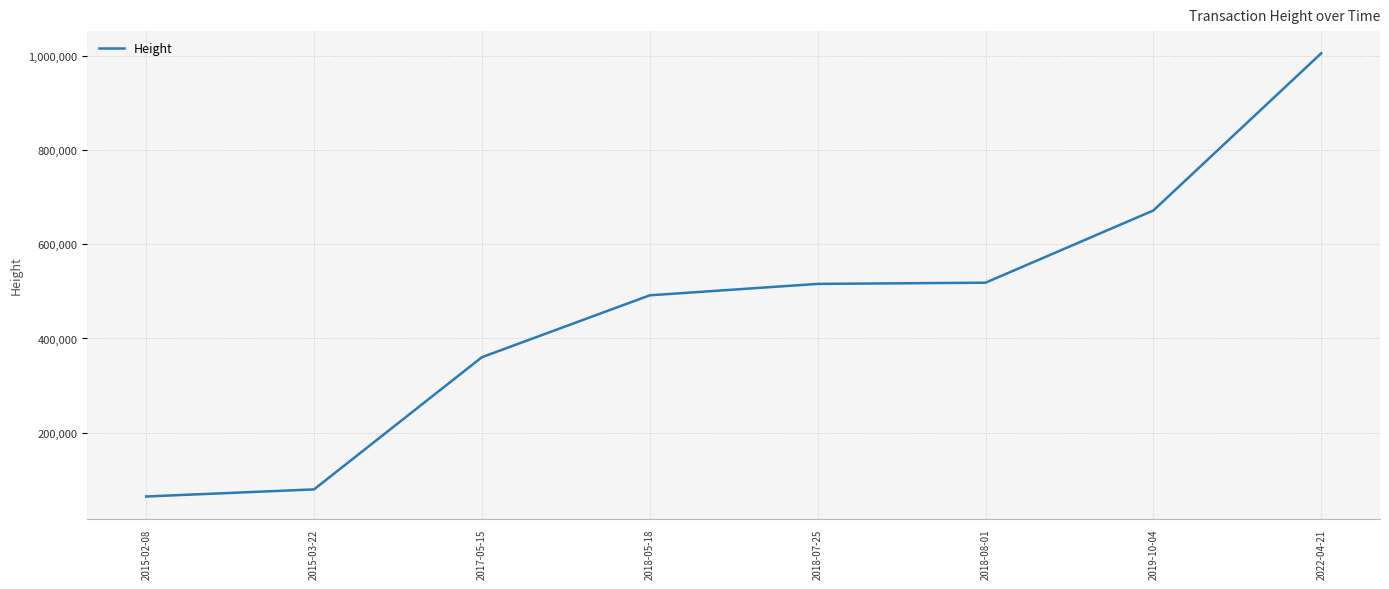

True or false: there are more than 1 points higher than both neighbors.

False